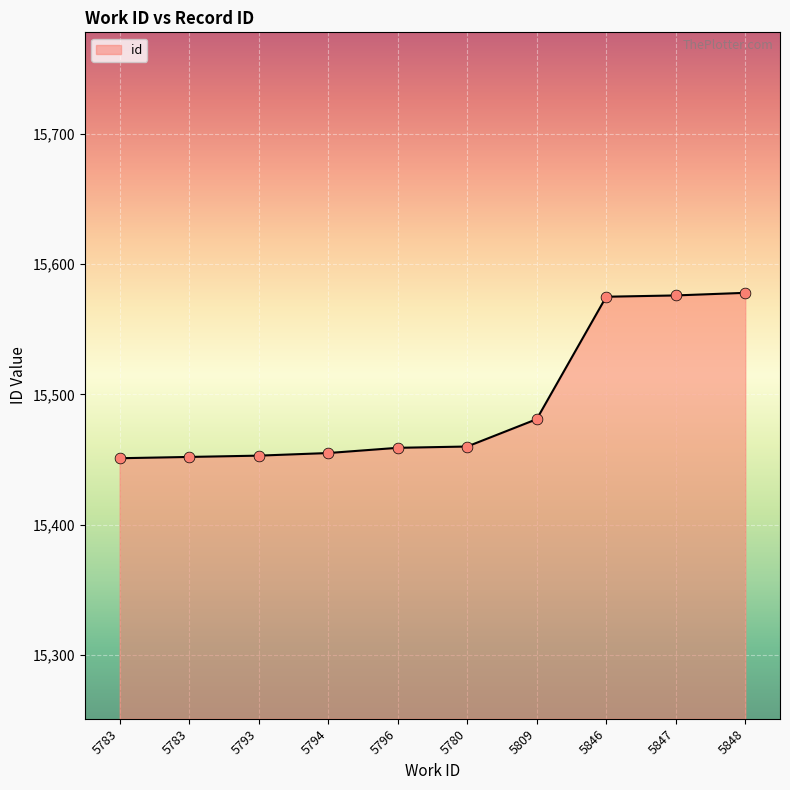

Does the chart have visible grid lines?

Yes